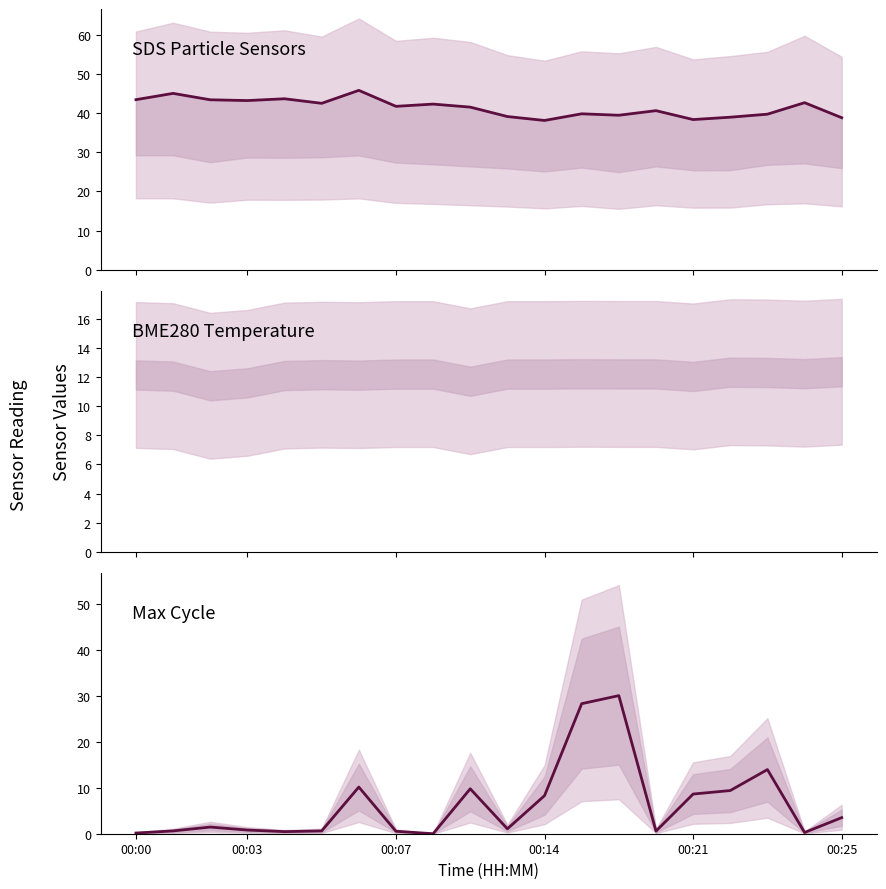

True or false: Max_cycle has a value of 3.7 at 6.

False